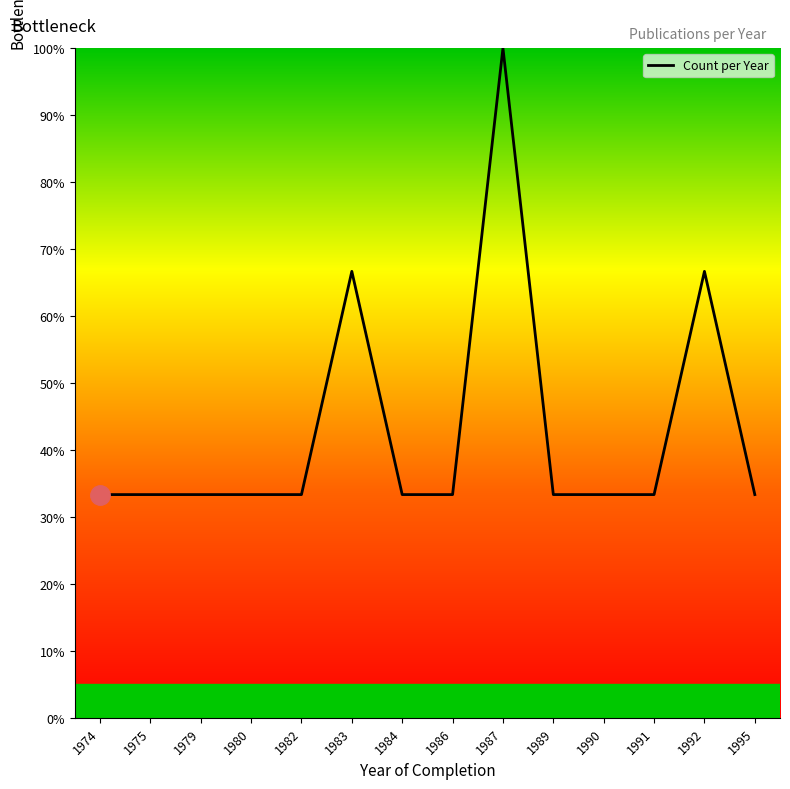

Read the value at 1983.

66.7